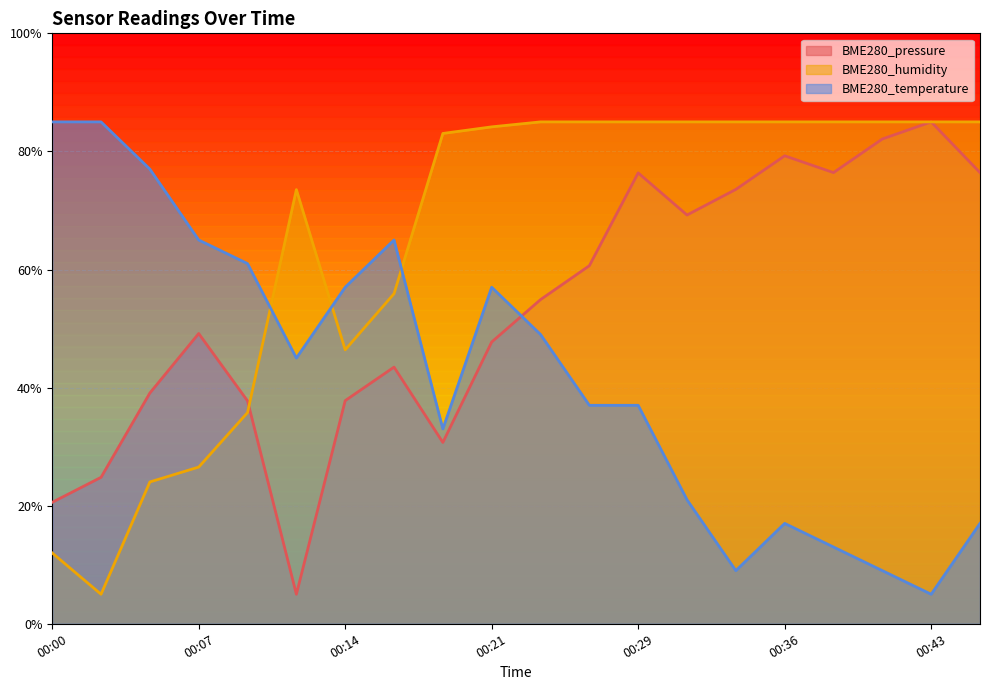

Which series has the largest total across all categories?

BME280_humidity